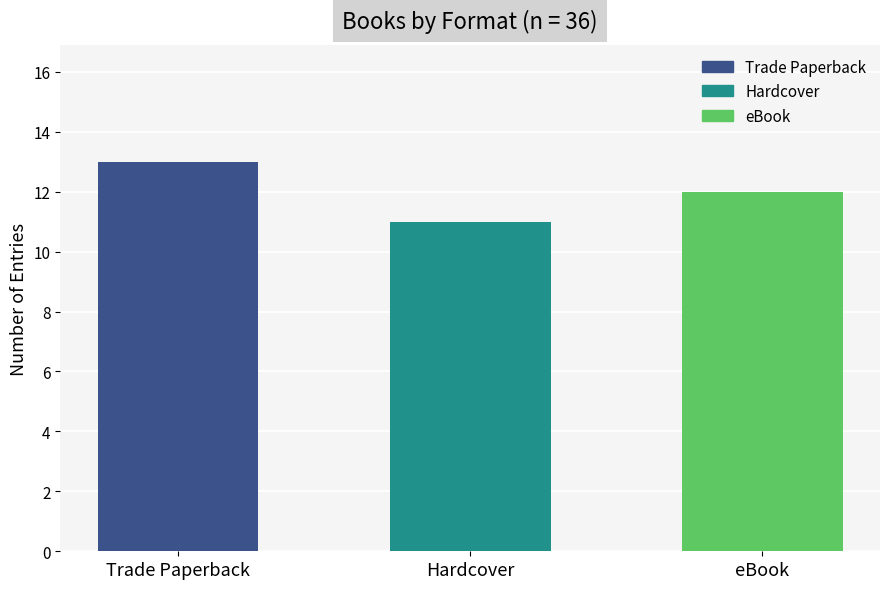

What is the label of the 1st bar from the right?

eBook